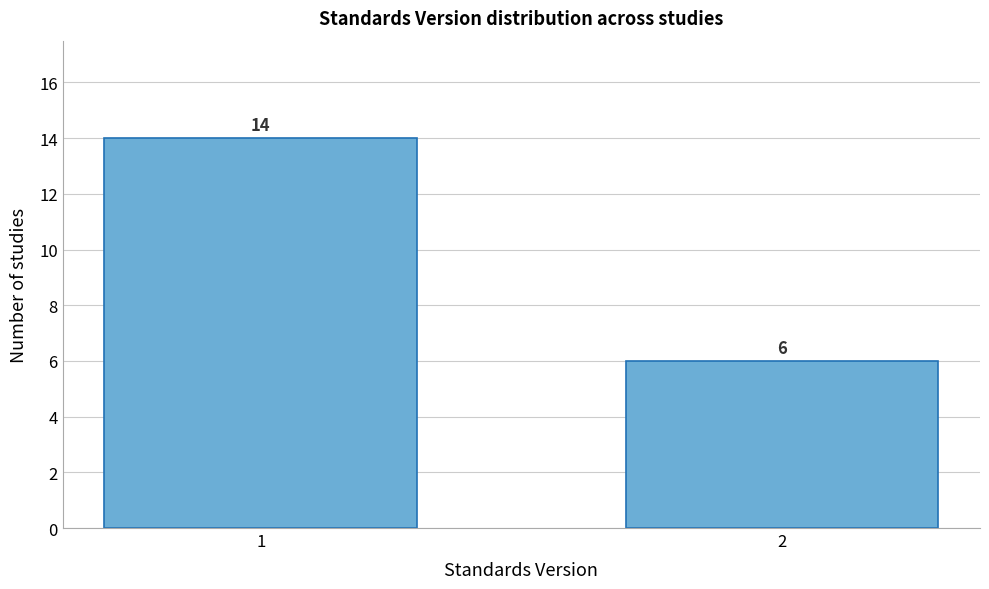

Reading left to right, transcribe all the data shown in this chart.

14	6